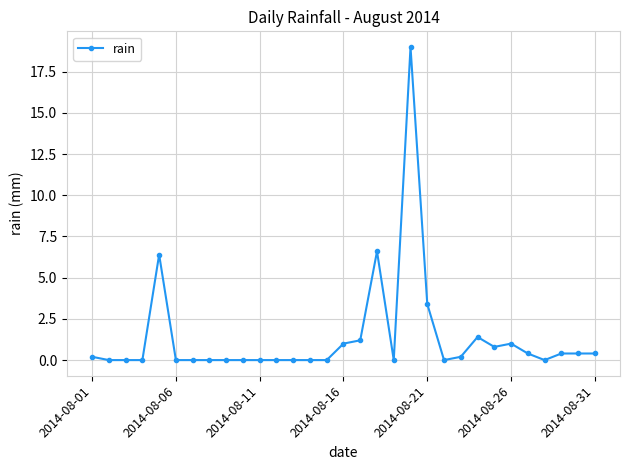

True or false: there are more than 2 points higher than both neighbors.

True